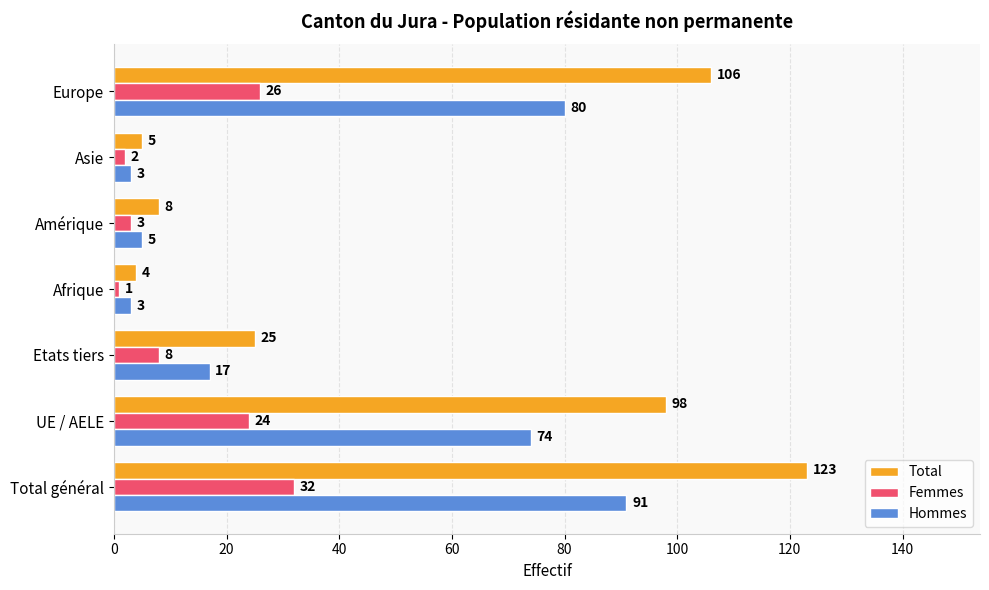

What is the sum of all Total values?

369